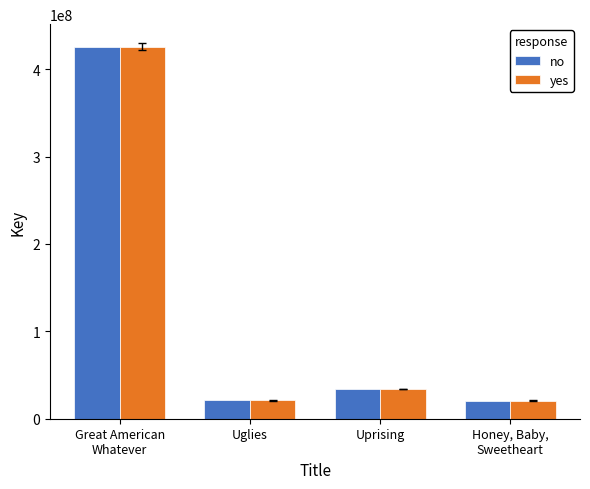

List the labels in order of no value, largest first.

Great American
Whatever, Uprising, Uglies, Honey, Baby,
Sweetheart